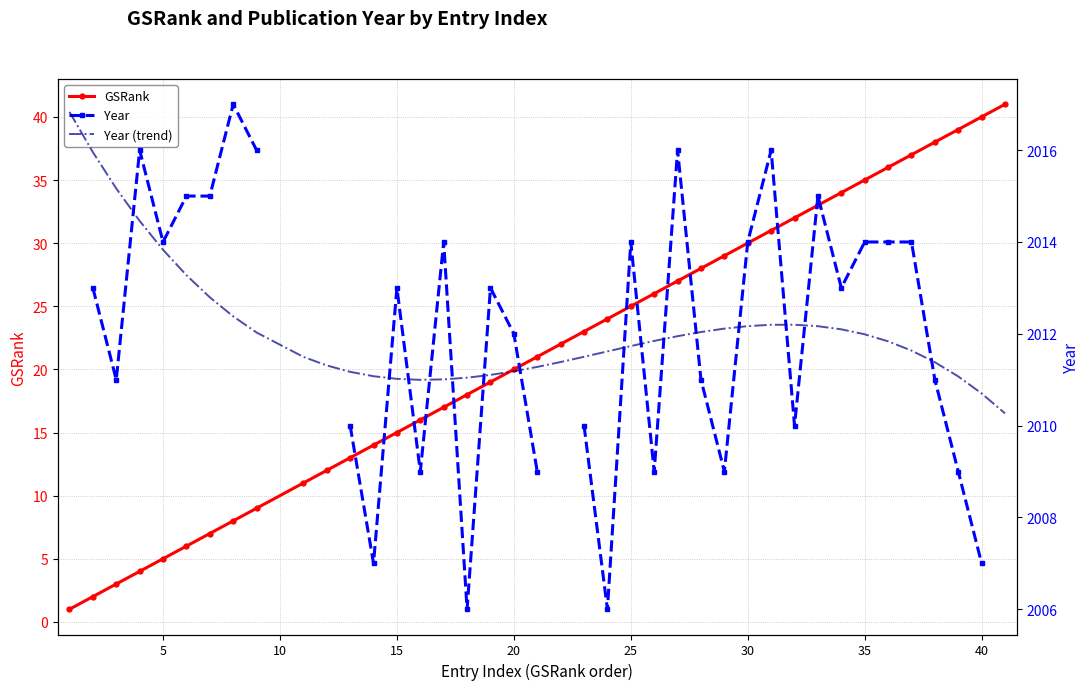

True or false: GSRank has more than 0 interior local peaks.

False